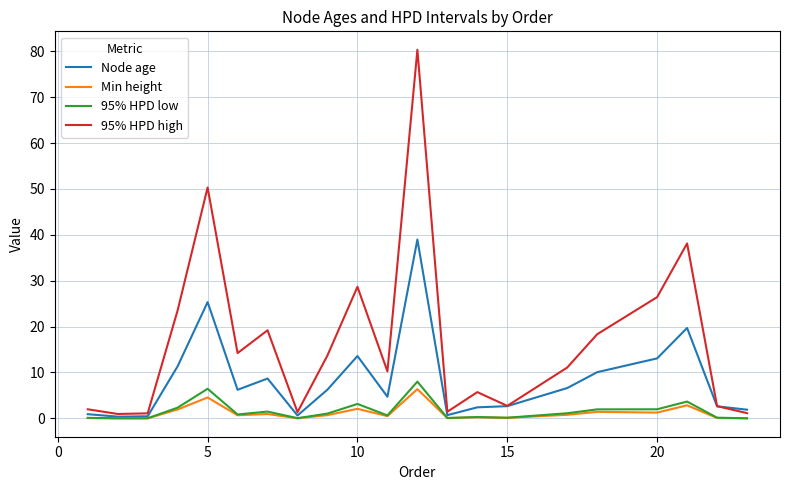

What is the greatest value displayed?

80.3